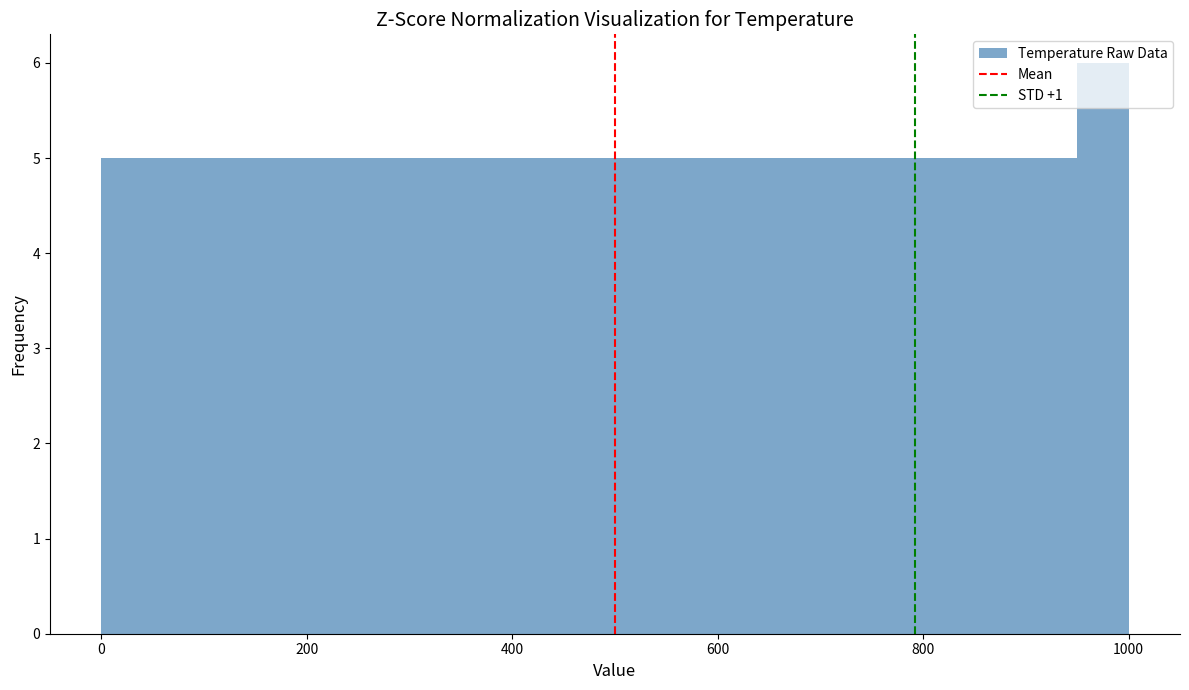

Around what value on the x-axis is the tallest bar? Give the approximate position of its centre, as read against the axis.

980